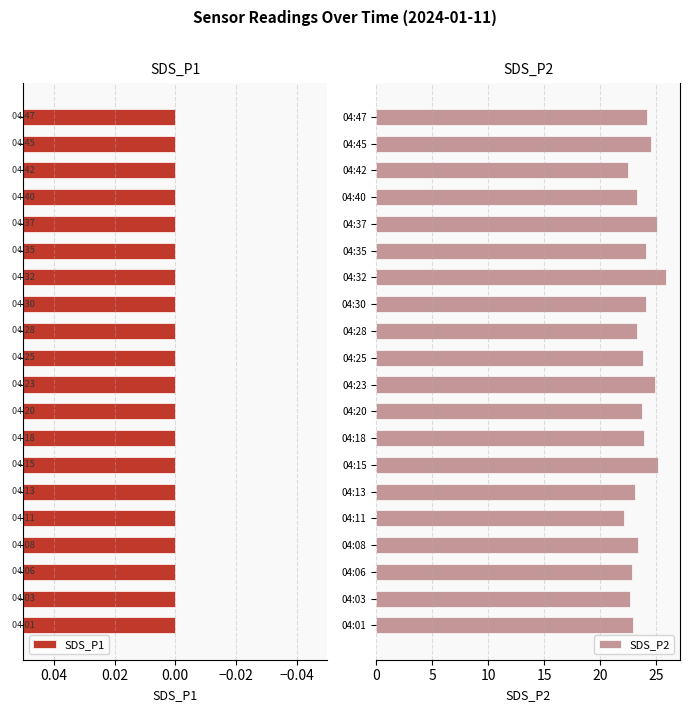

At which label does SDS_P2 reach its peak?

04:32